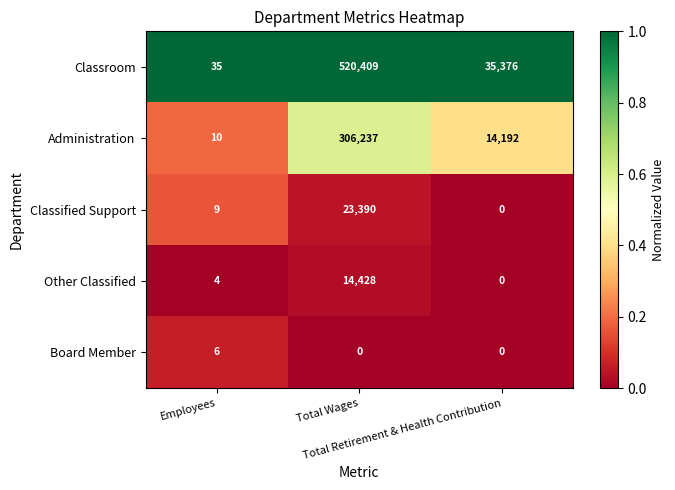

Rank the series by their maximum value, from highest to lowest.

Classroom, Administration, Classified Support, Other Classified, Board Member